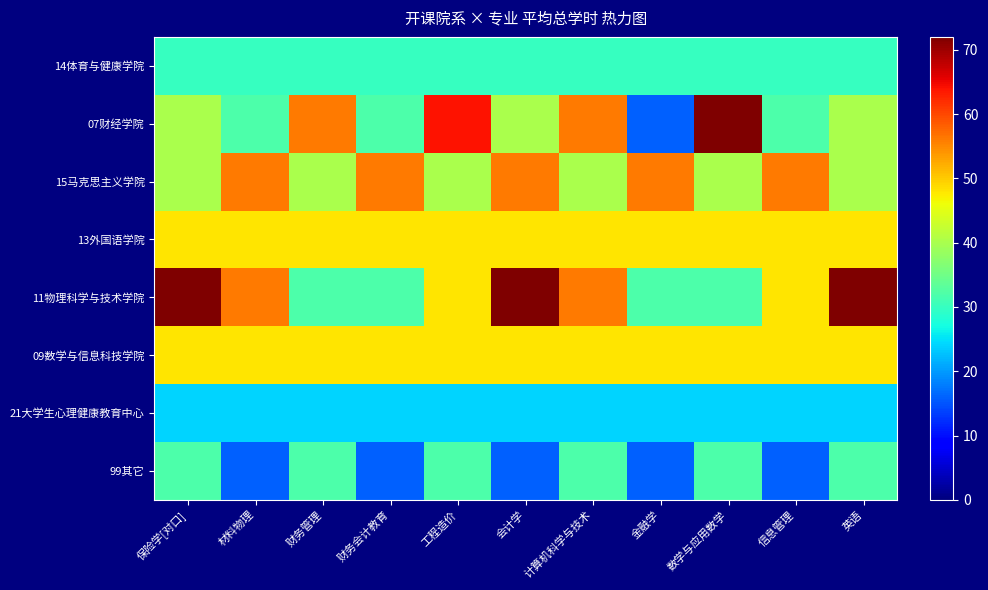

Which series has the largest range (max minus min)?

07财经学院